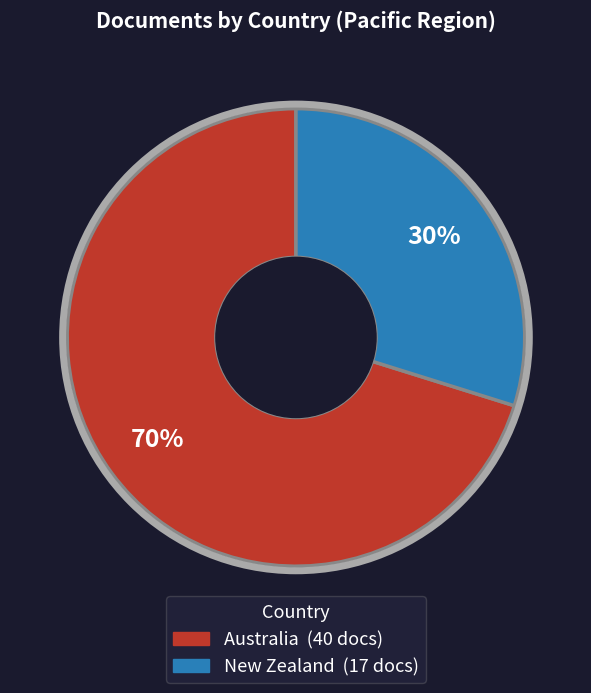

Is the sum of Australia and New Zealand greater than half?

Yes